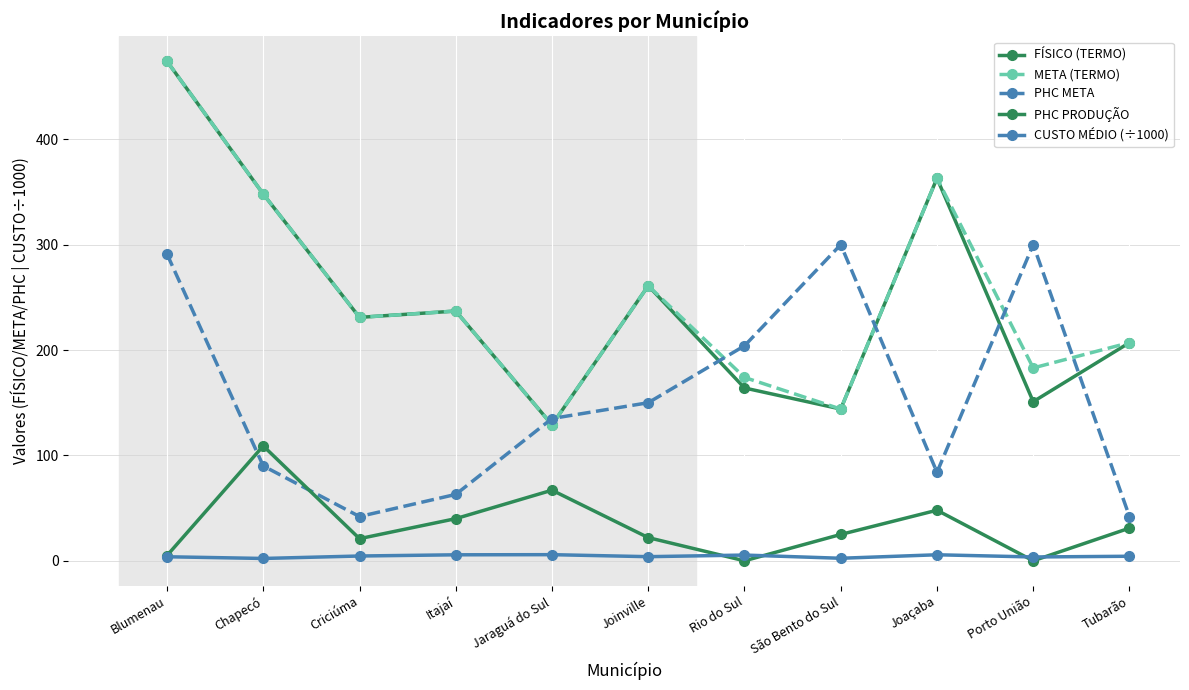

How many distinct data groups are displayed?

5